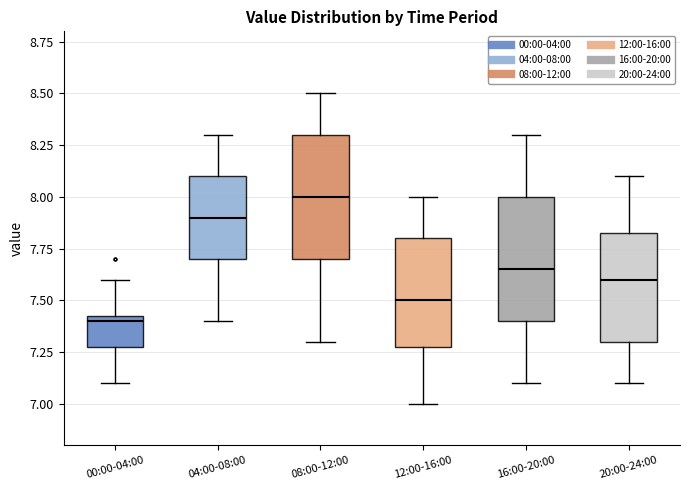

Where does the lower whisker of the box for 00:00-04:00 end on the y-axis? The values are not printed on the chart, so give them approximately, as read against the axis.

7.10